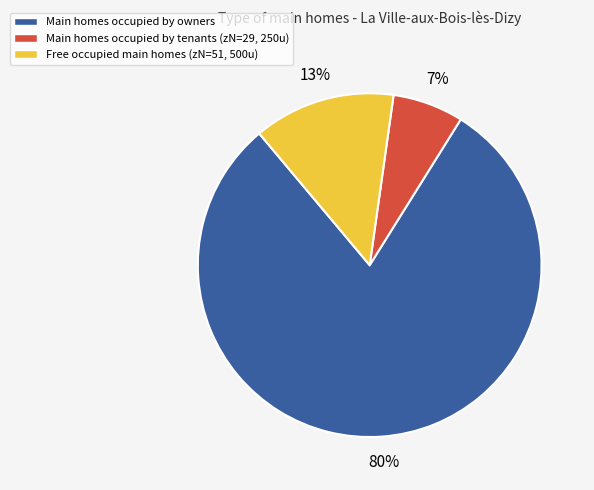

Is there any slice that represents more than half of the pie?

Yes